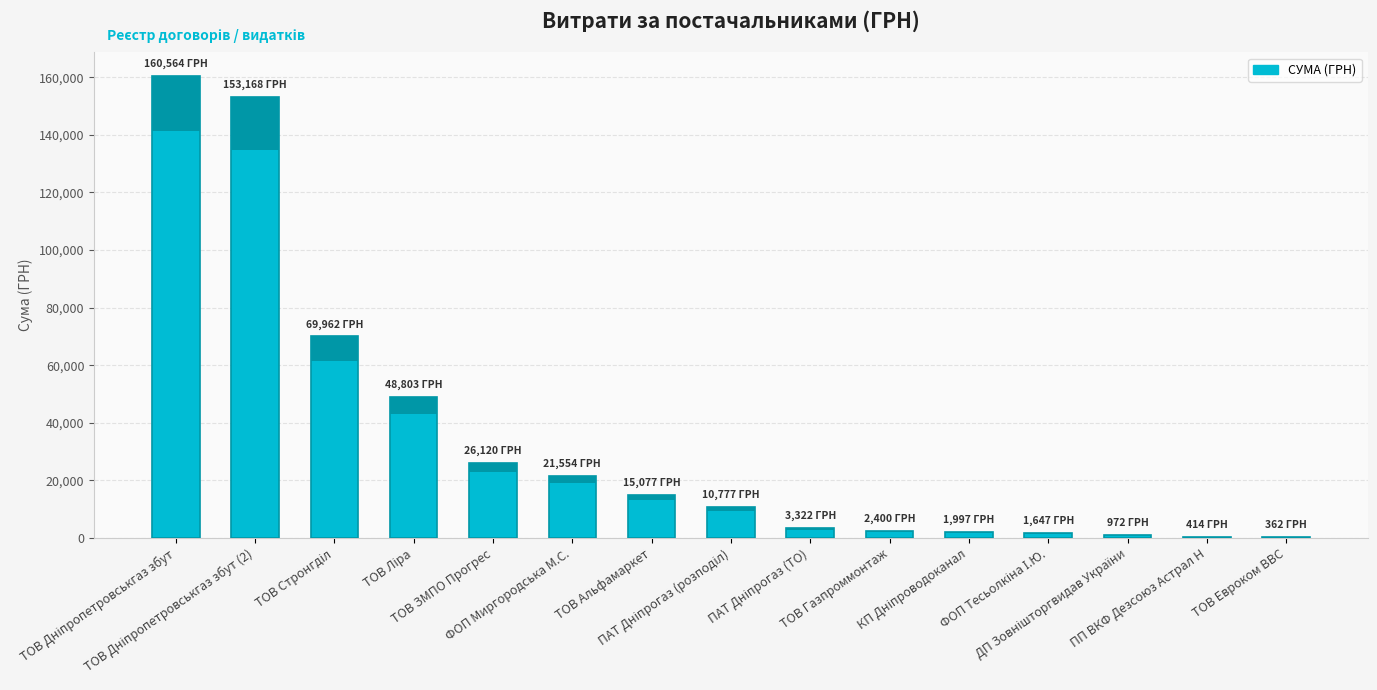

Rank the categories by value from highest to lowest.

ТОВ Дніпропетровськгаз збут, ТОВ Дніпропетровськгаз збут (2), ТОВ Стронгділ, ТОВ Ліра, ТОВ ЗМПО Прогрес, ФОП Миргородська М.С., ТОВ Альфамаркет, ПАТ Дніпрогаз (розподіл), ПАТ Дніпрогаз (ТО), ТОВ Газпроммонтаж, КП Дніпроводоканал, ФОП Тесьолкіна І.Ю., ДП Зовнішторгвидав України, ПП ВКФ Дезсоюз Астрал Н, ТОВ Евроком ВВС